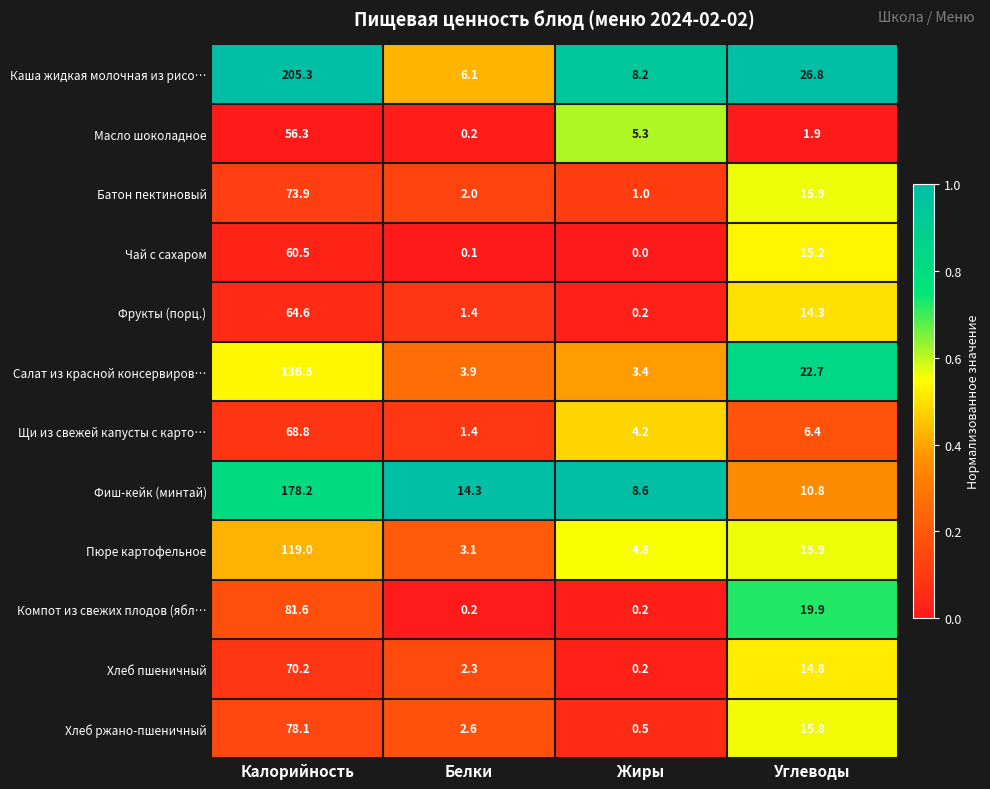

List the series in order of their peak value, highest first.

Каша жидкая молочная из рисо…, Фиш-кейк (минтай), Салат из красной консервиров…, Пюре картофельное, Компот из свежих плодов (ябл…, Хлеб ржано-пшеничный, Батон пектиновый, Хлеб пшеничный, Щи из свежей капусты с карто…, Фрукты (порц.), Чай с сахаром, Масло шоколадное